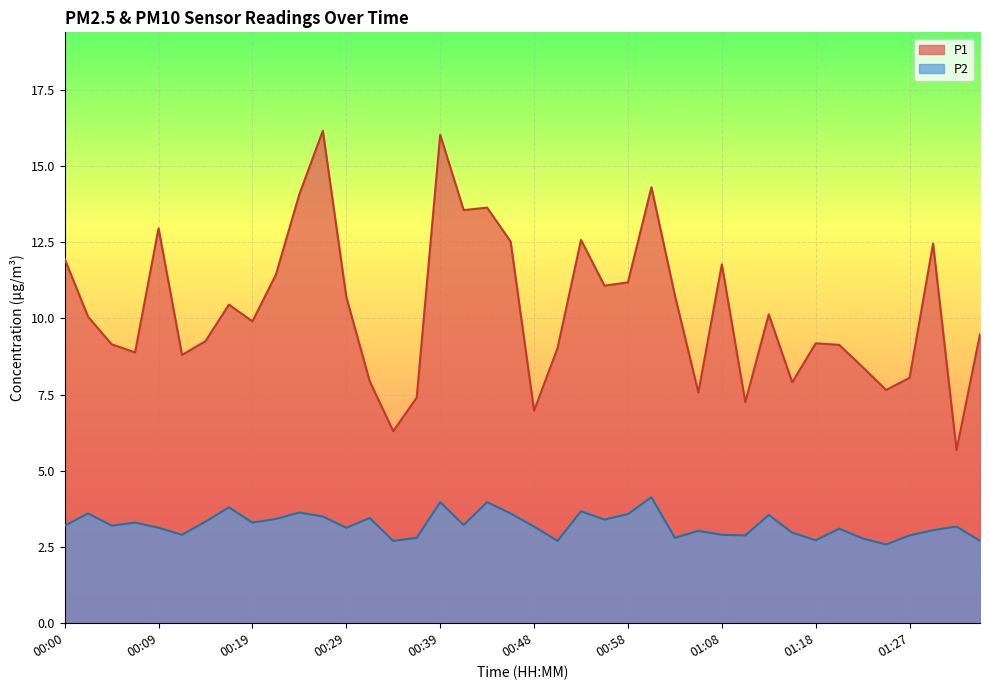

How many values in the P1 series are below 10?

20